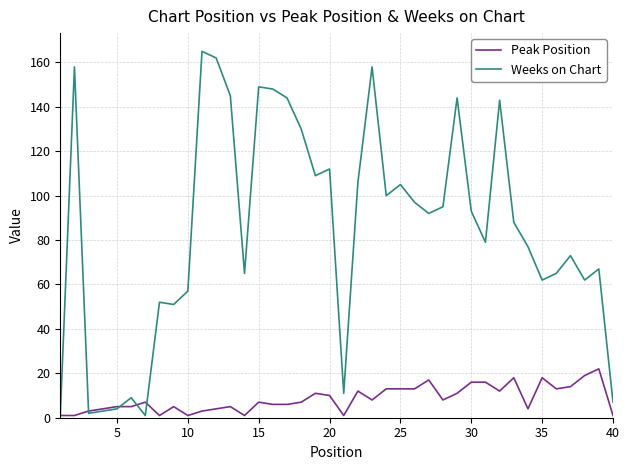

At how many categories does at least one series exceed 36?

32